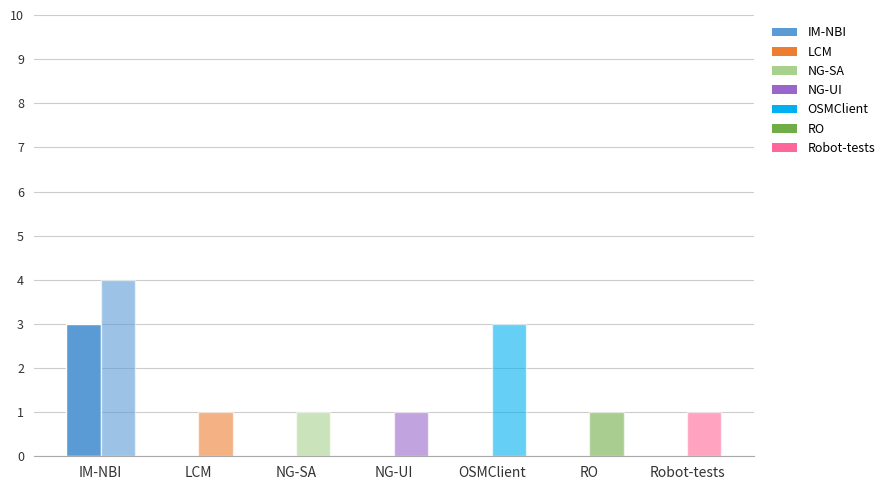

Are the bars horizontal?

No